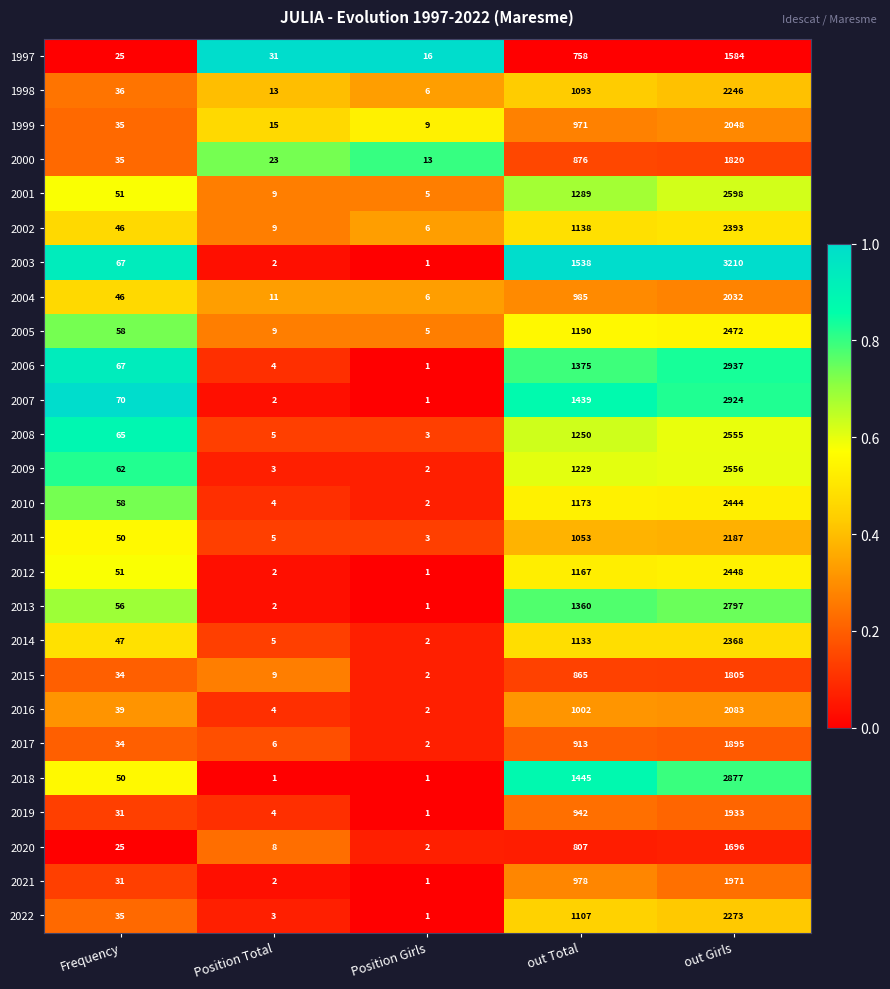

Rank the series at out Total from highest to lowest value.

2003, 2018, 2007, 2006, 2013, 2001, 2008, 2009, 2005, 2010, 2012, 2002, 2014, 2022, 1998, 2011, 2016, 2004, 2021, 1999, 2019, 2017, 2000, 2015, 2020, 1997